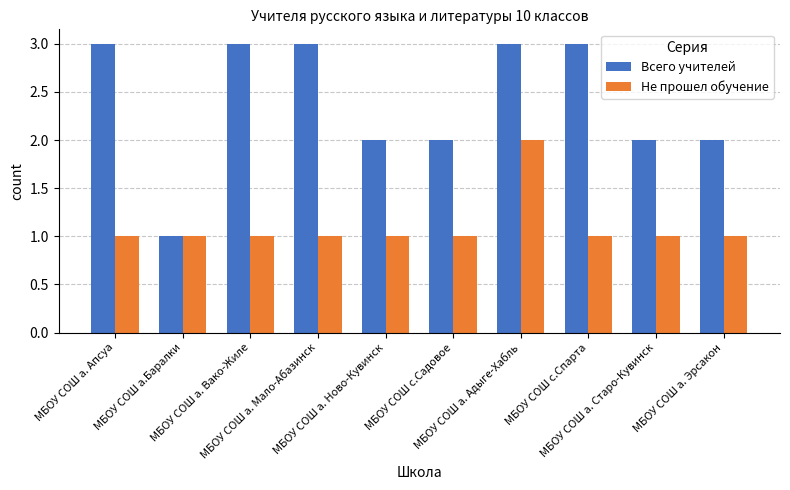

Which series has the largest range (max minus min)?

Всего учителей